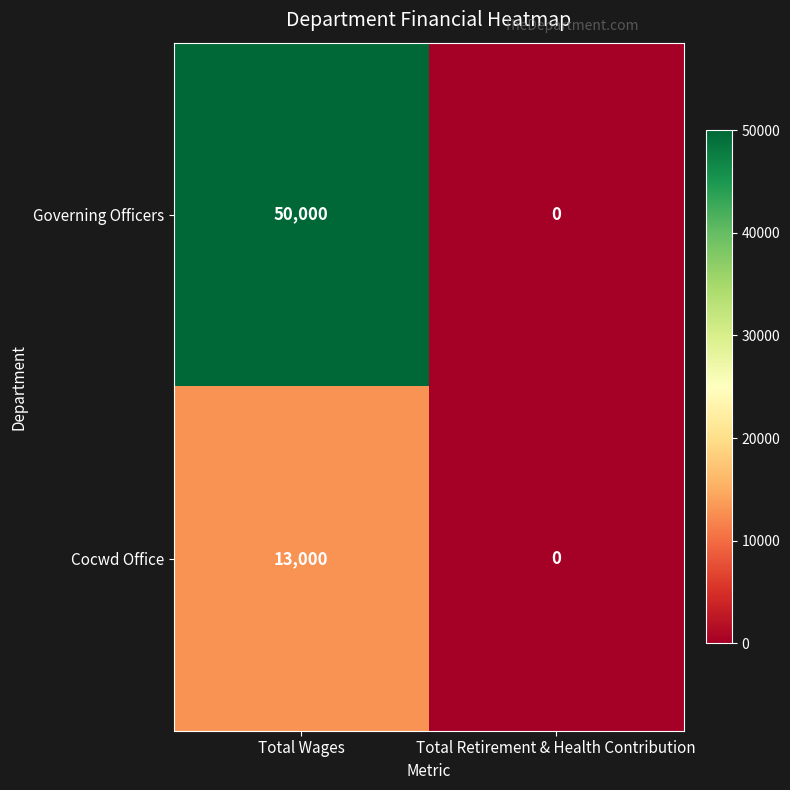

Rank the series by their average value, from highest to lowest.

Governing Officers, Cocwd Office